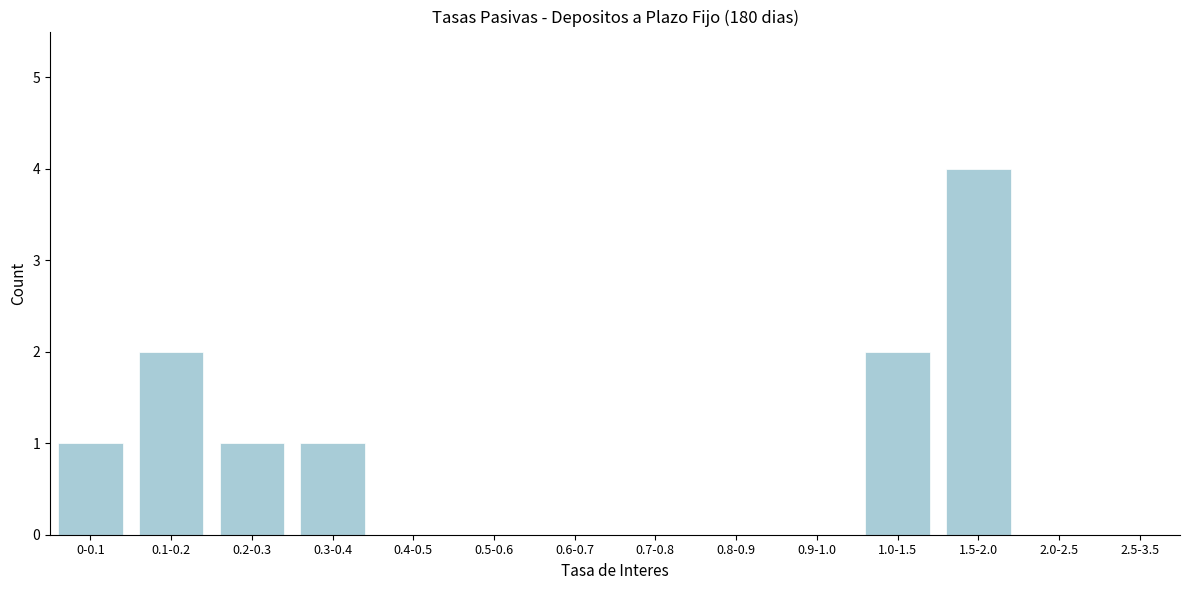

Reading right to left, extract all data points from this chart.

2.5-3.5=0	2.0-2.5=0	1.5-2.0=4	1.0-1.5=2	0.9-1.0=0	0.8-0.9=0	0.7-0.8=0	0.6-0.7=0	0.5-0.6=0	0.4-0.5=0	0.3-0.4=1	0.2-0.3=1	0.1-0.2=2	0-0.1=1